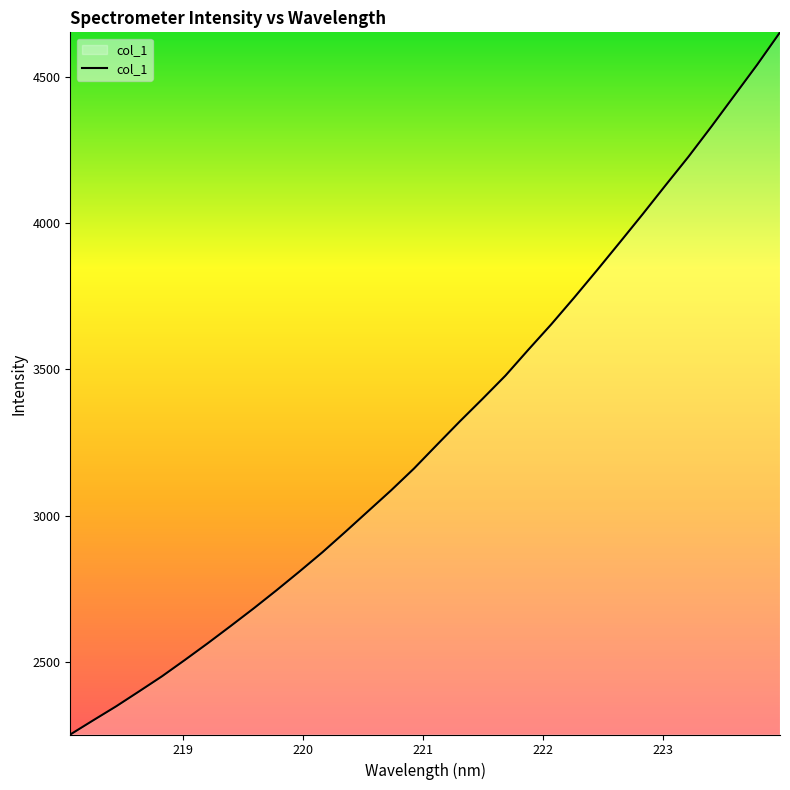

What is the difference between the maximum and minimum values?

2403.3